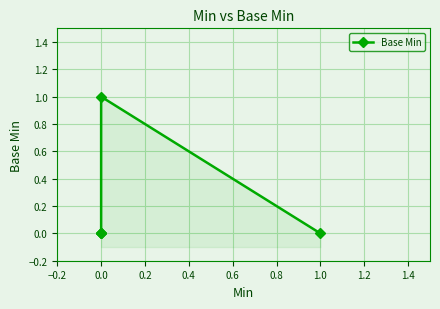

What is the greatest value displayed?

1